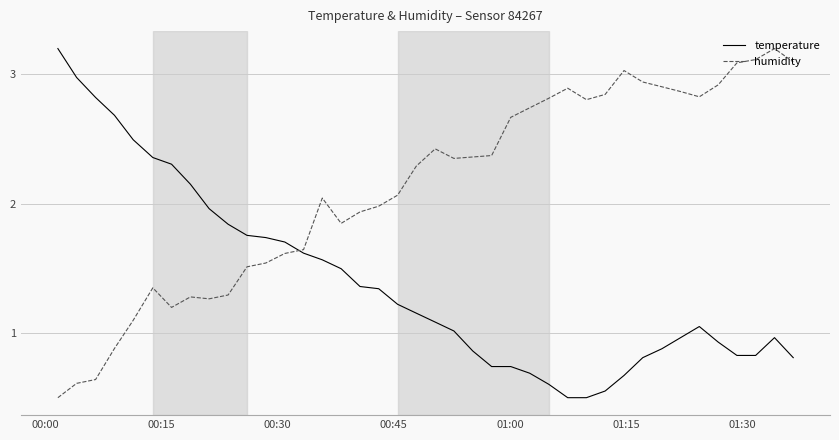

In humidity, how many points are higher than both neighbors (excluding endpoints)?

7